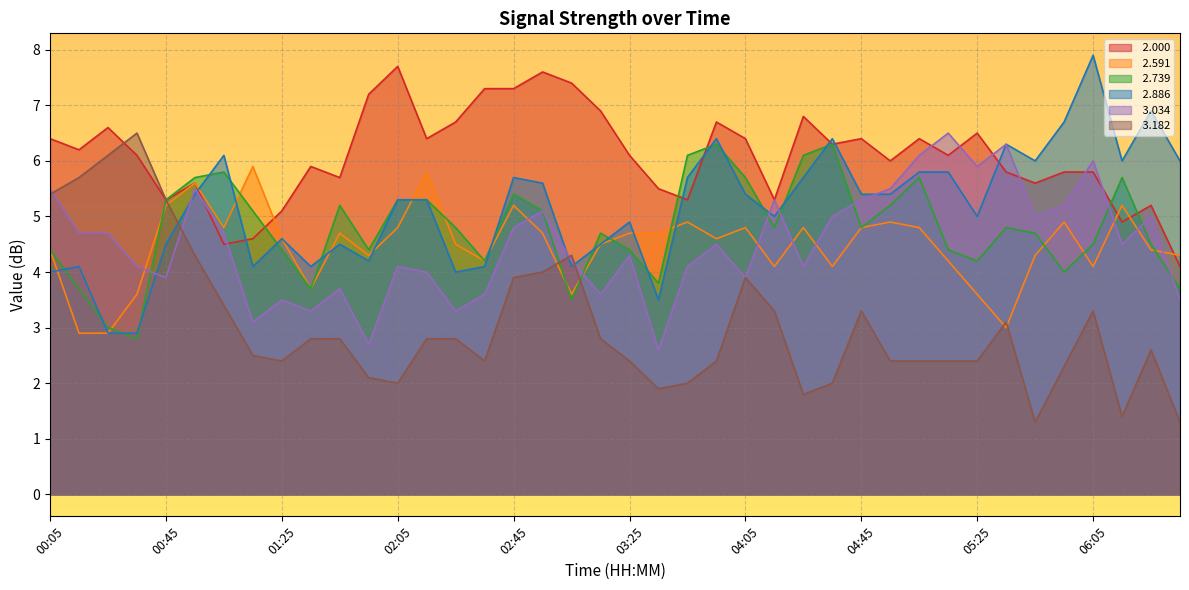

What is the sum of the  2.591 values at 05:55 and 03:15?

9.4